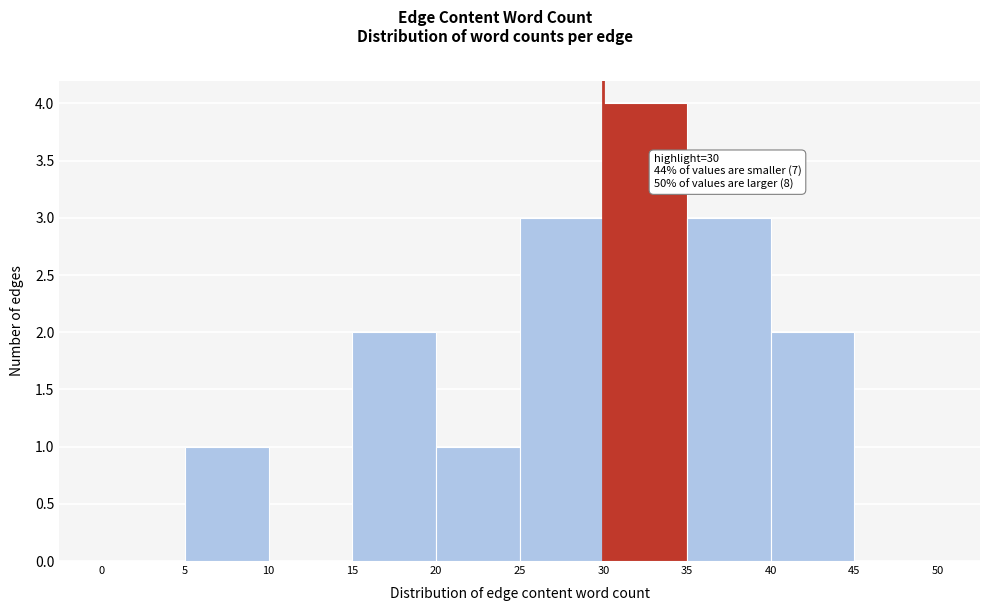

Over which range of the x-axis is the bar tallest?

30 to 35